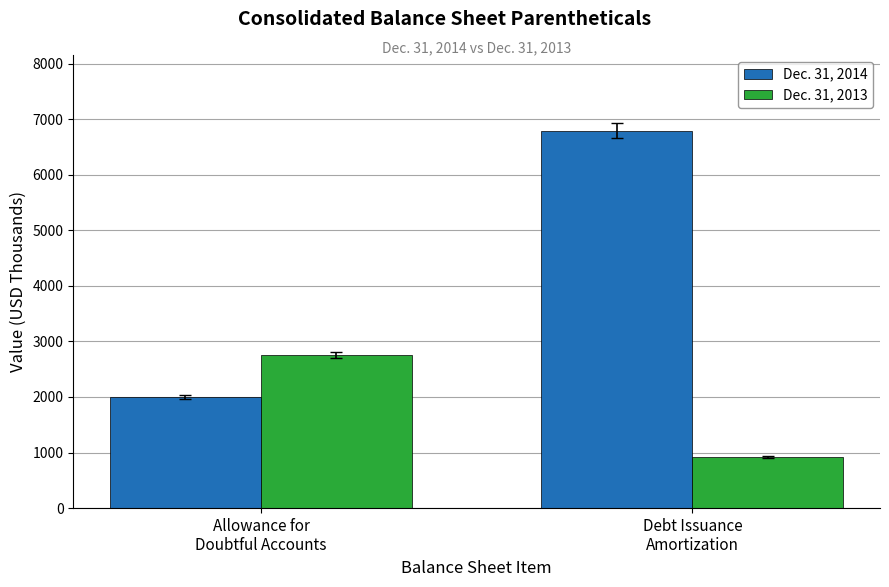

Which series changed the most between Allowance for
Doubtful Accounts and Debt Issuance
Amortization?

Dec. 31, 2014